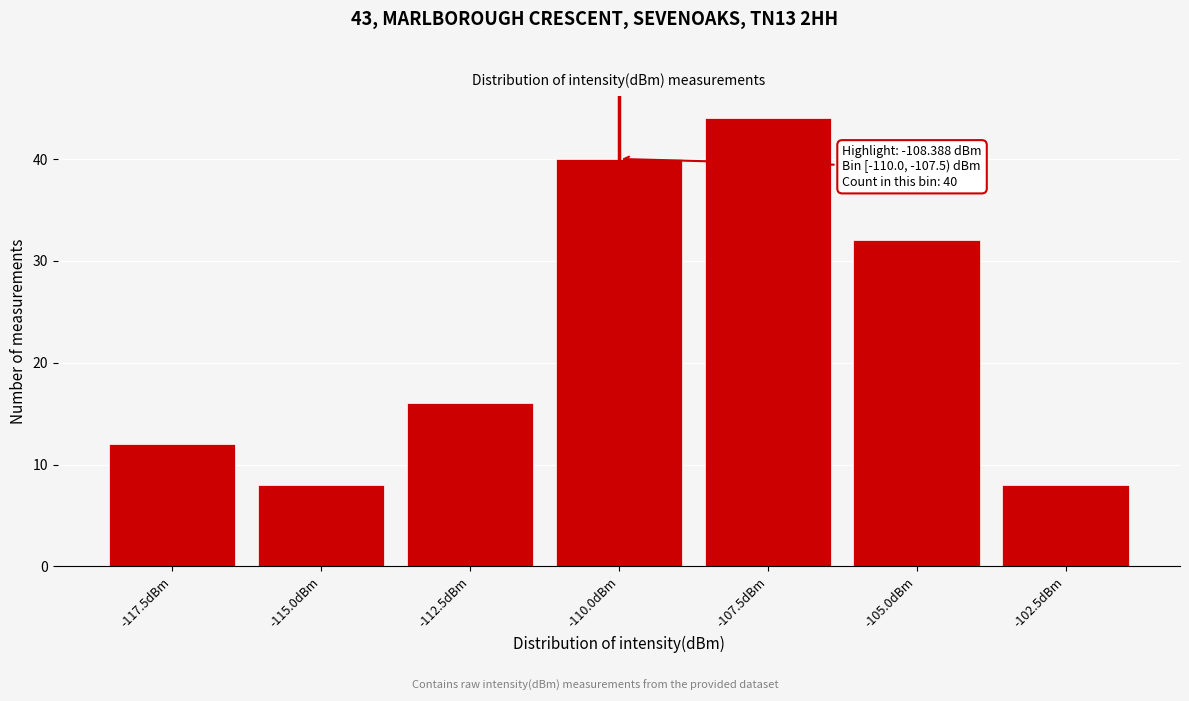

Reading left to right, list all the values displayed in this chart.

-117.5dBm=12	-115.0dBm=8	-112.5dBm=16	-110.0dBm=40	-107.5dBm=44	-105.0dBm=32	-102.5dBm=8